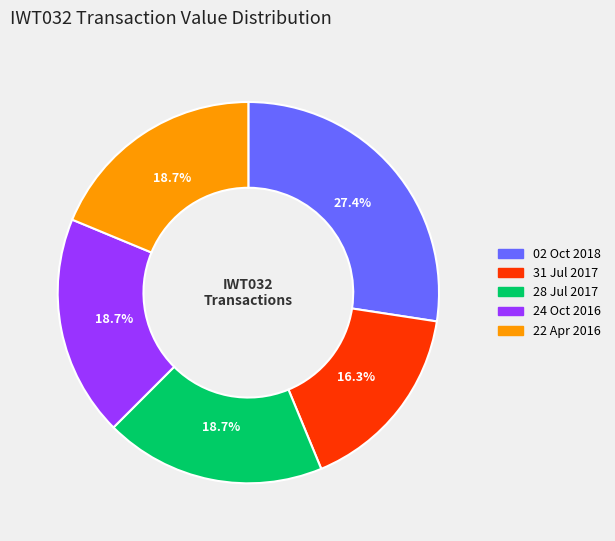

The 22 Apr 2016 slice represents 25% of the pie. True or false?

False